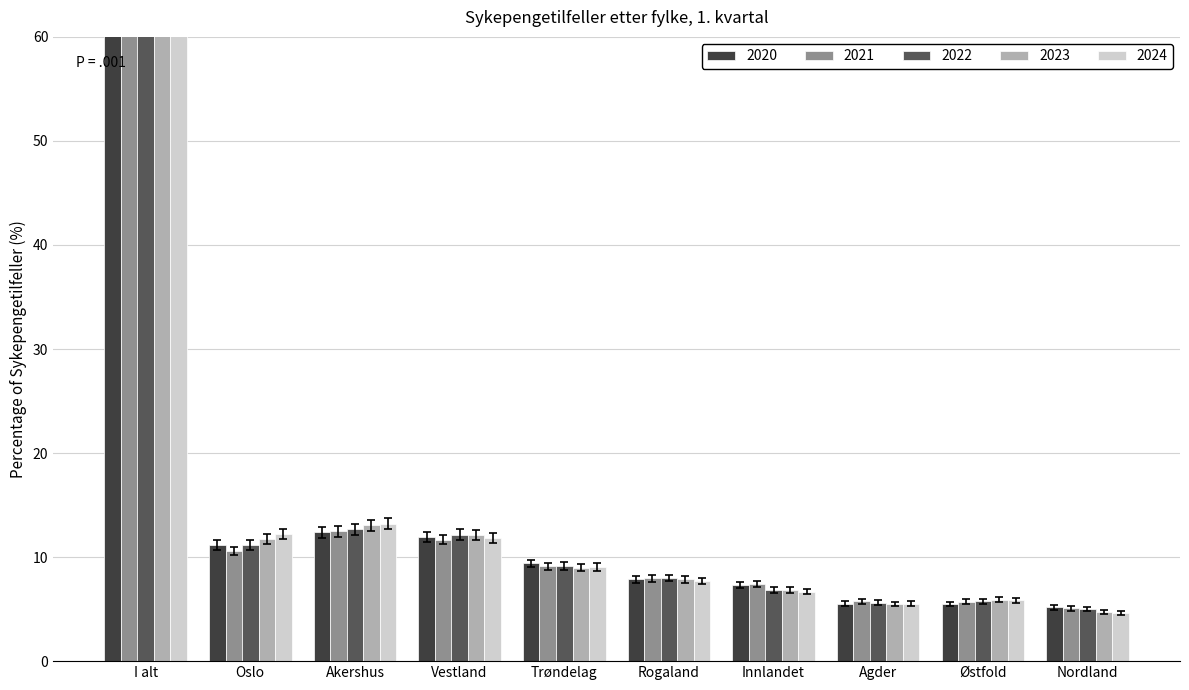

What are all the series names shown in the legend?

2020, 2021, 2022, 2023, 2024